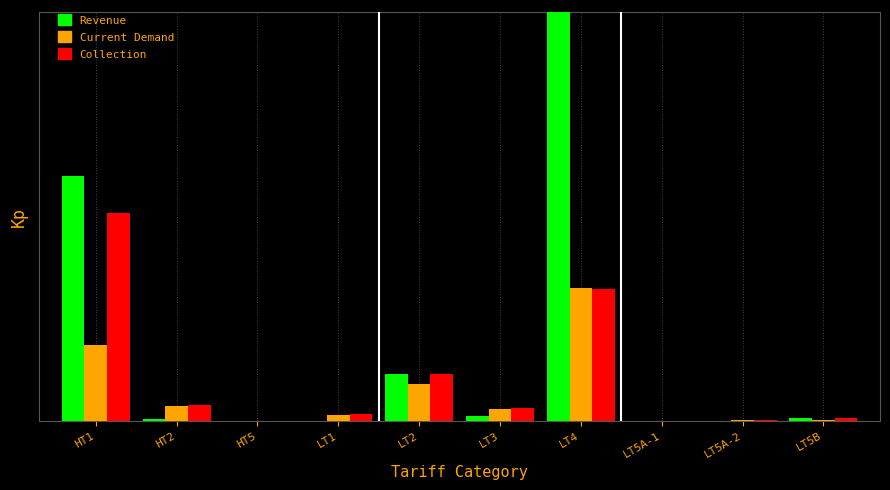

Is it true that Collection equals 0.2 at HT2?

False